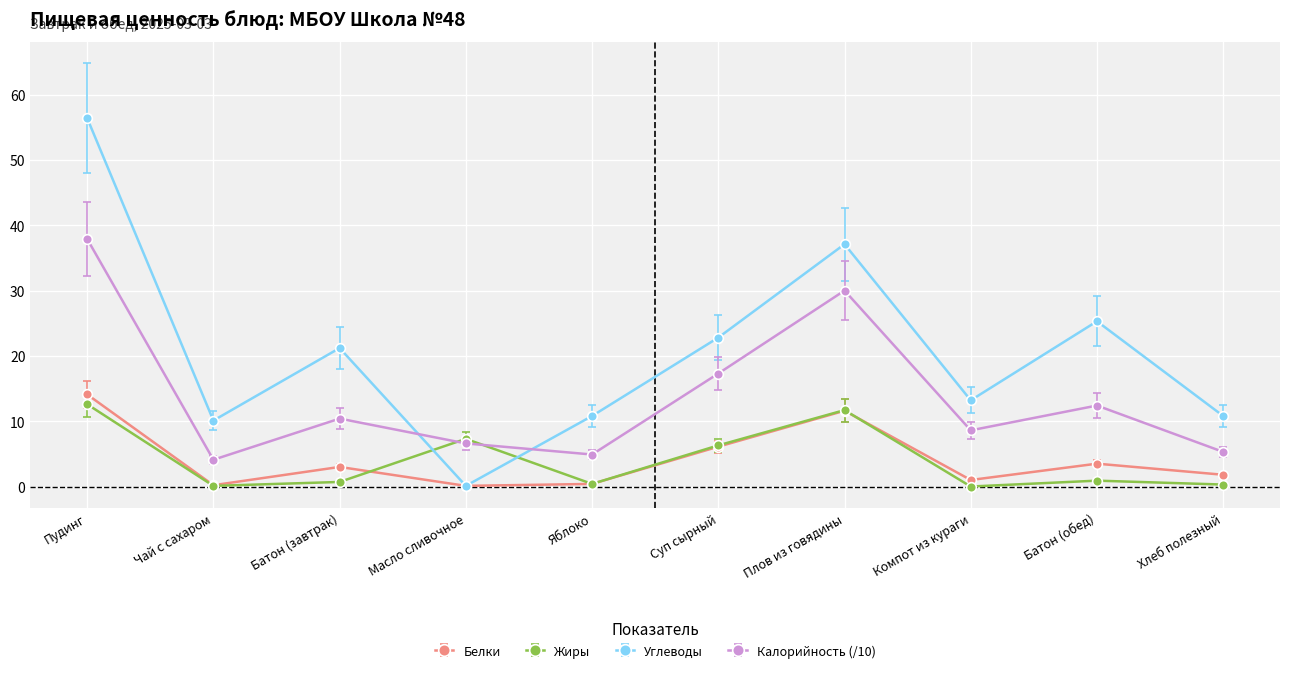

What is the highest value of the Жиры series?

12.6